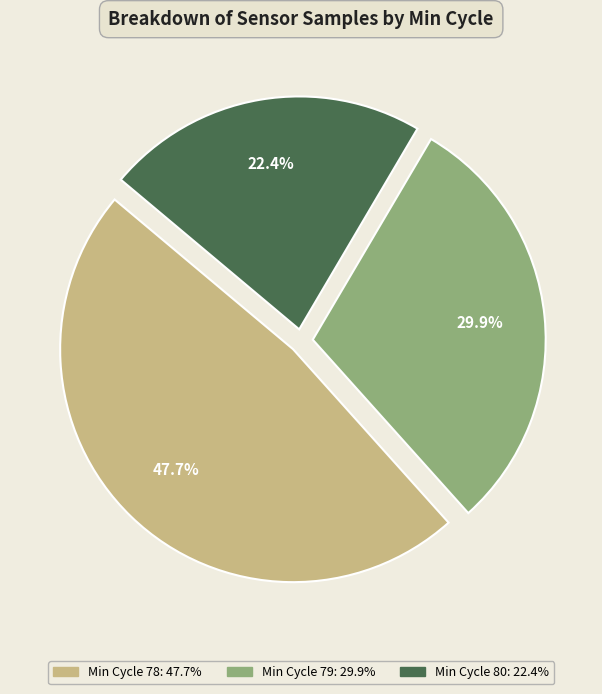

Does any single category account for the majority?

No